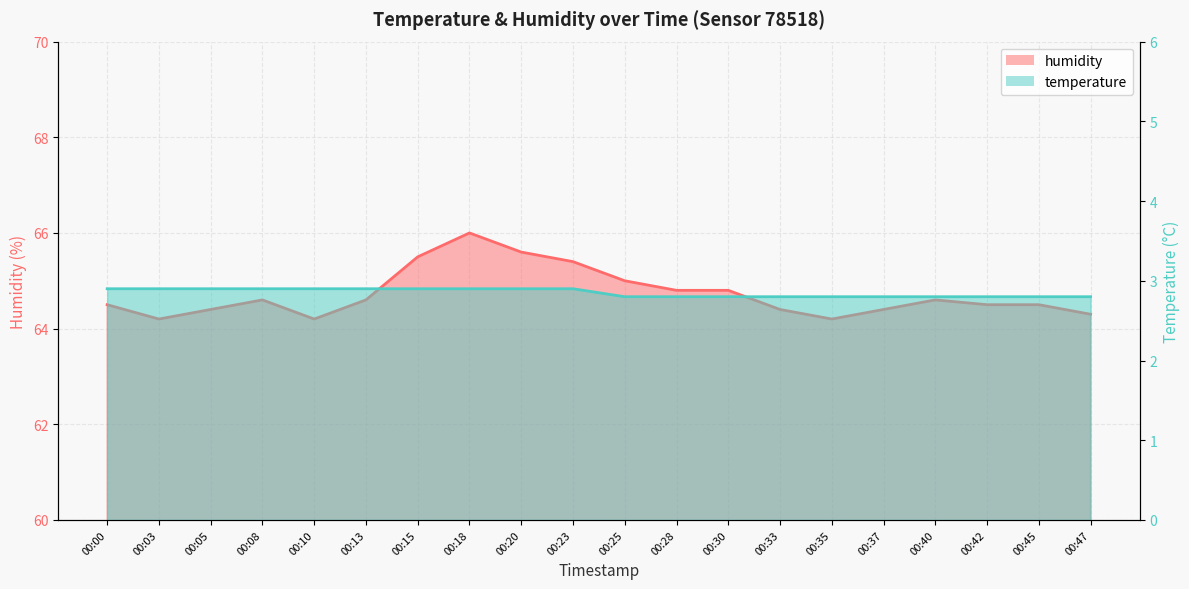

What is the highest value of the humidity series?

66.0